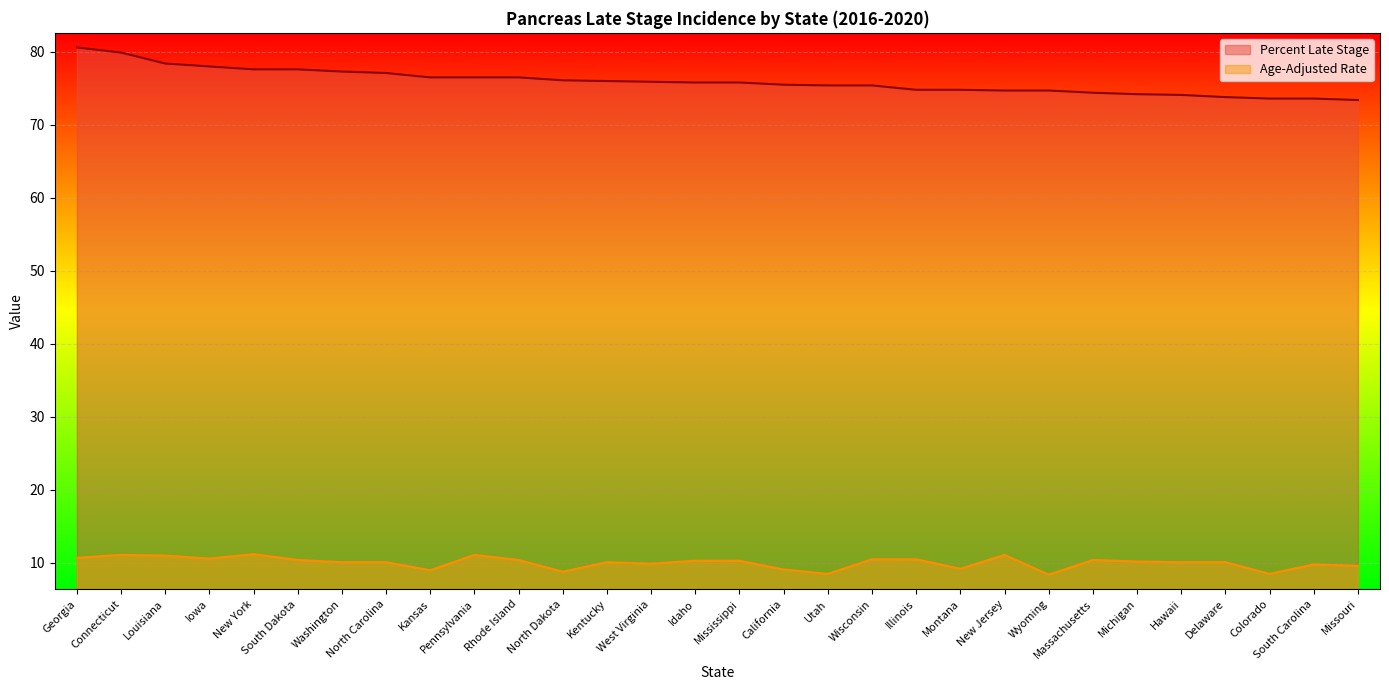

True or false: Percent Late Stage and Age-Adjusted Rate intersect in this chart.

False